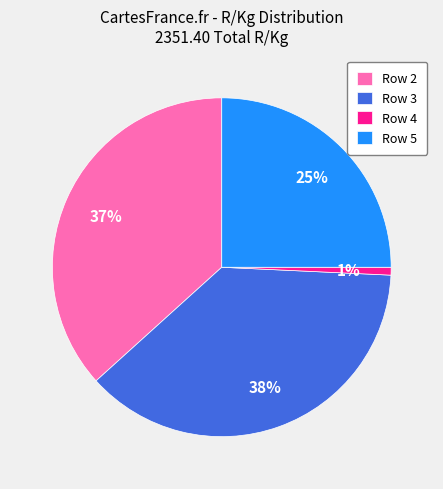

The Row 2 slice represents 37% of the pie. True or false?

True